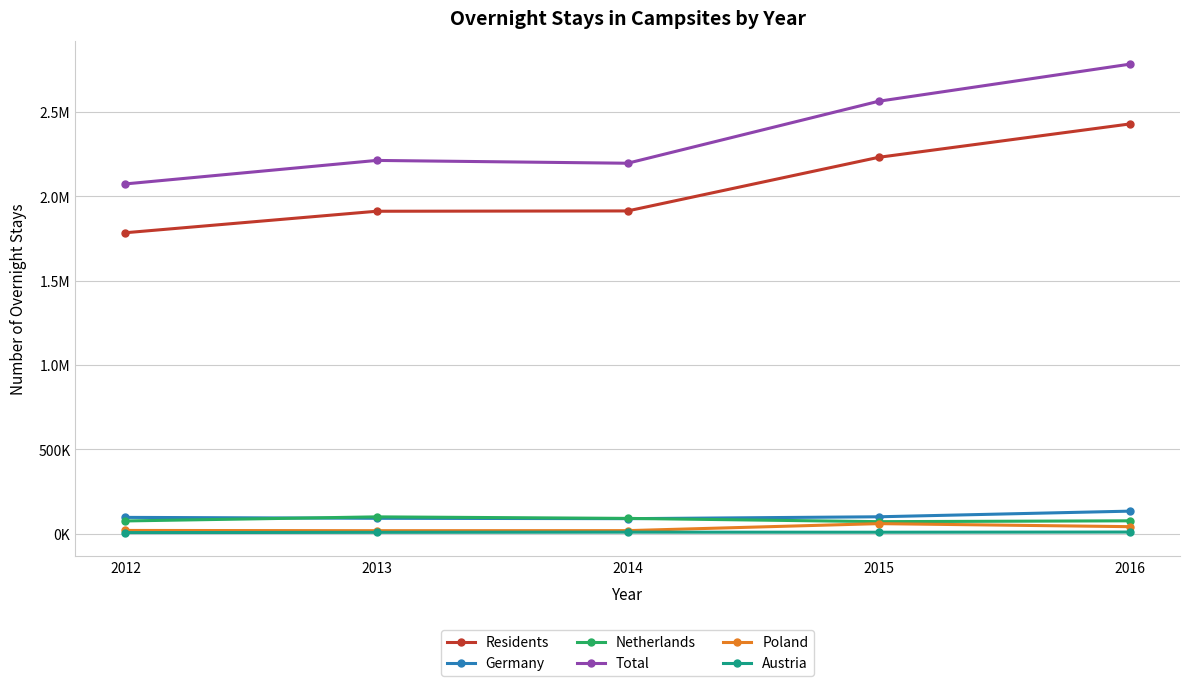

What is the value of the Poland point at the 4th from the left?

59035